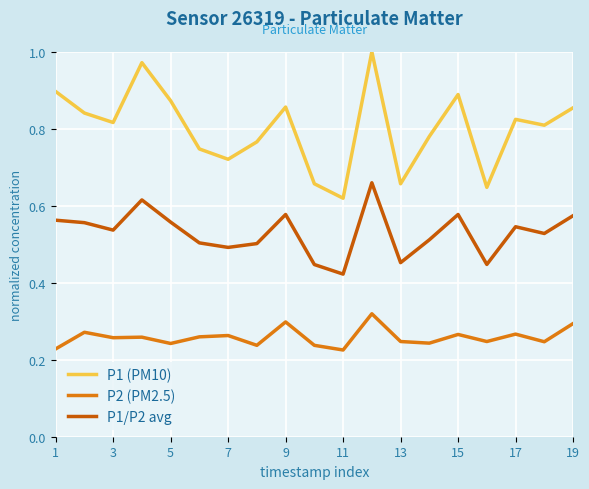

True or false: P1 (PM10) and P2 (PM2.5) cross at least once.

False